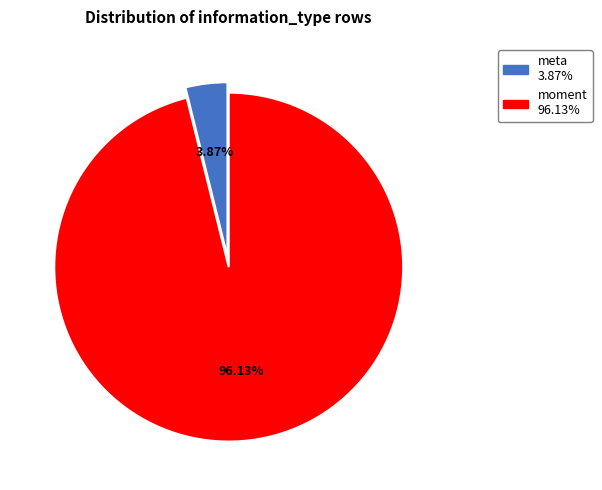

Is there any slice that represents more than half of the pie?

Yes